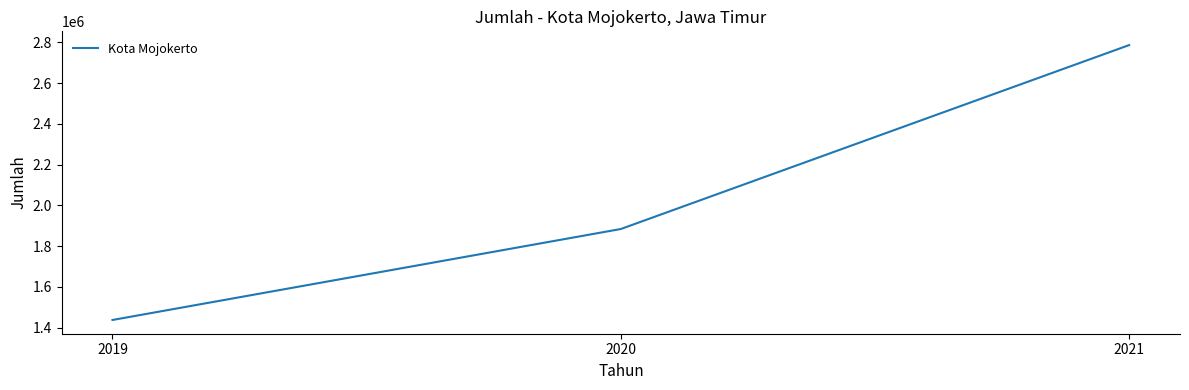

What value does the data have at 2020?

1883955